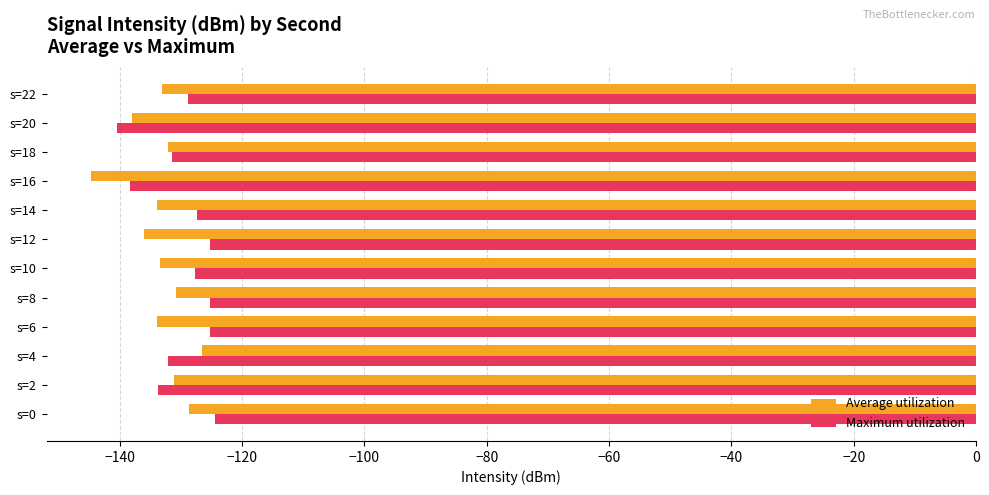

What is the sum of all Maximum utilization values?

-1559.8